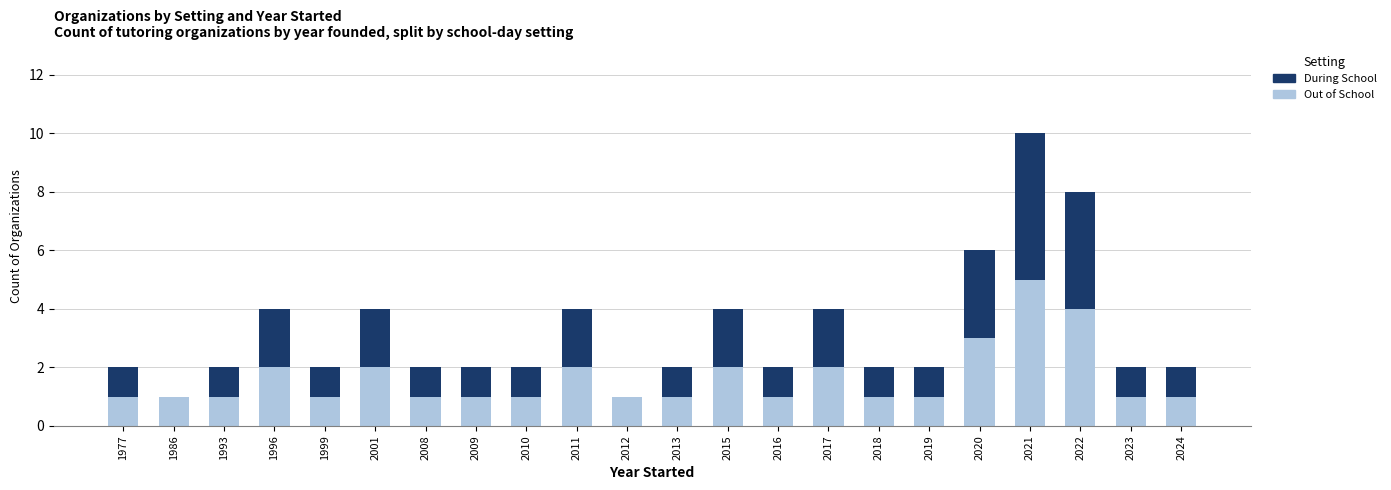

What is the sum of all Out of School values?

36